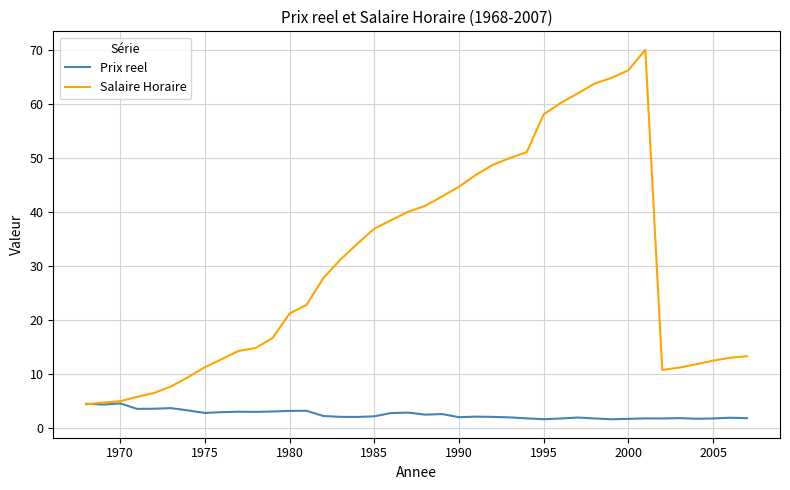

Which series ends up on top after the final intersection of Salaire Horaire and Prix reel?

Salaire Horaire